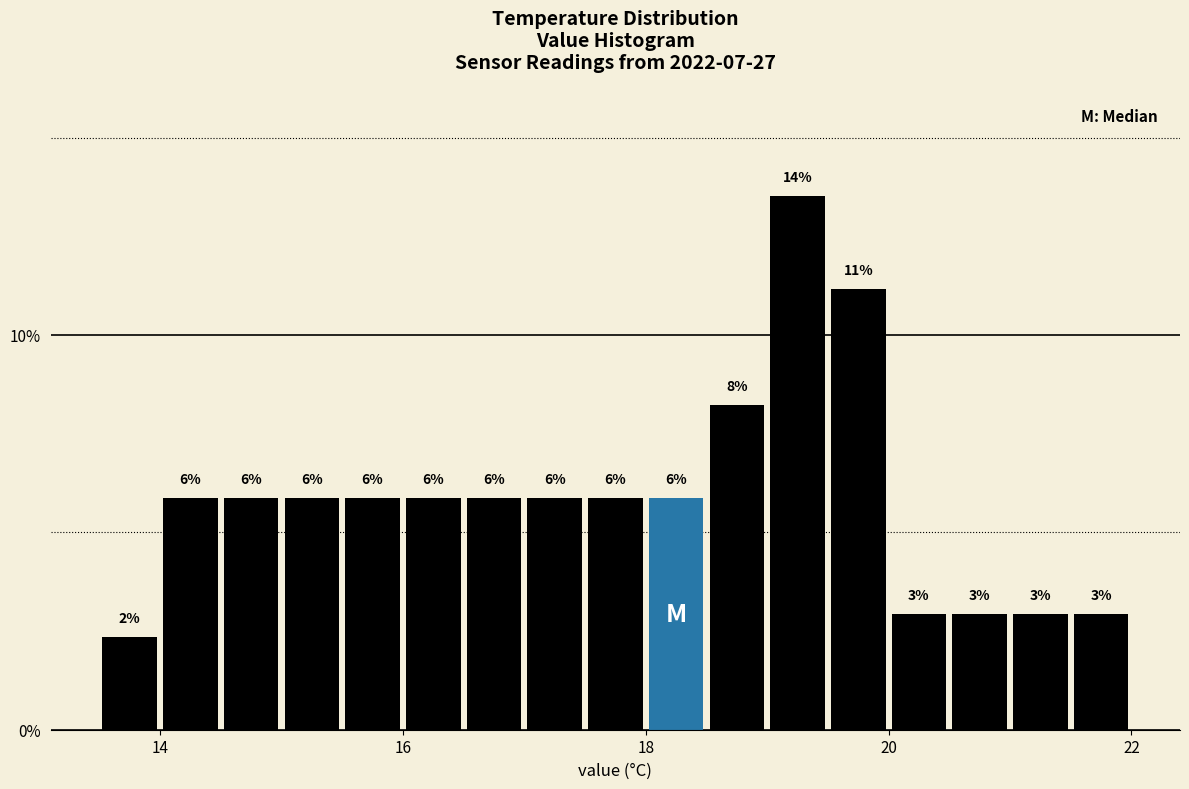

Read against the x-axis, roughly where is the centre of the tallest bar?

19.2